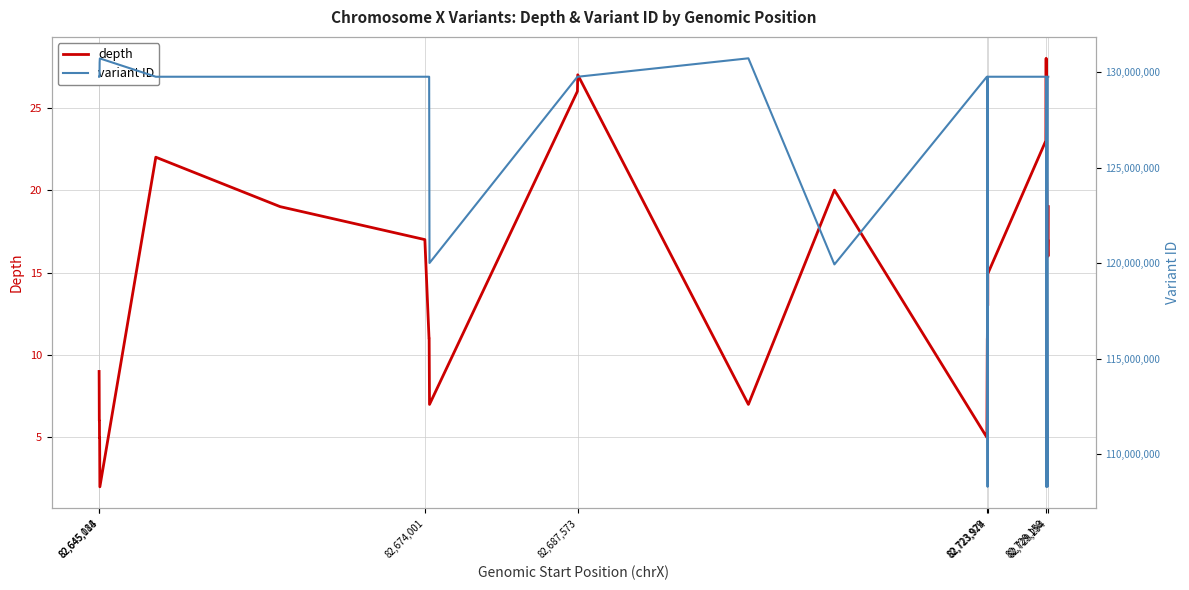

What is the value of the depth point at the 24th from the left?

13